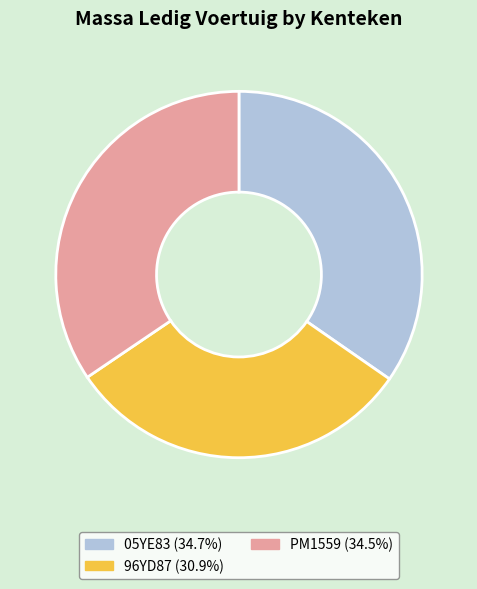

Is the sum of 96YD87 and 05YE83 greater than half?

Yes